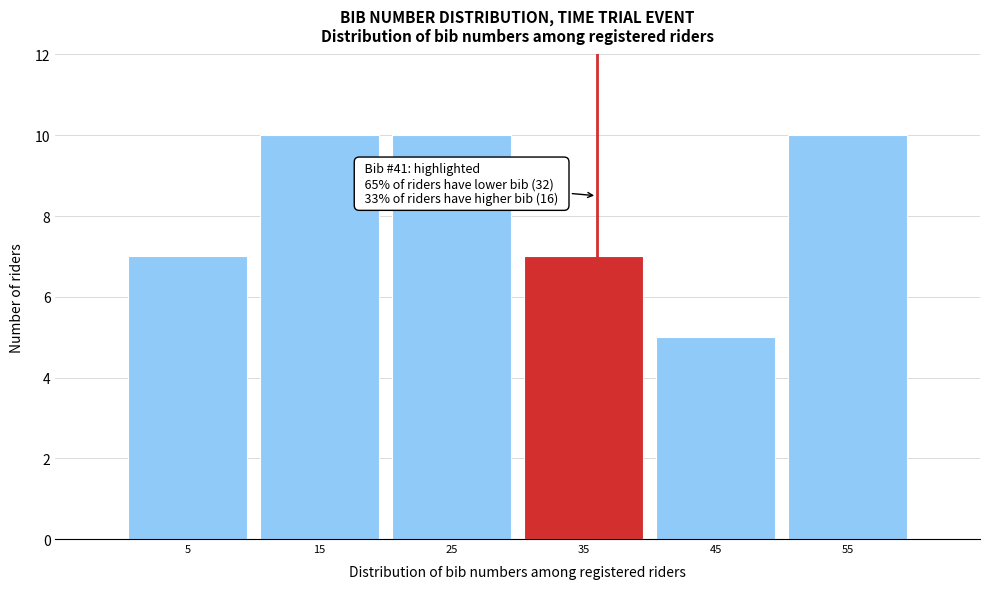

Reading right to left, list all the values displayed in this chart.

55=10	45=5	35=7	25=10	15=10	5=7